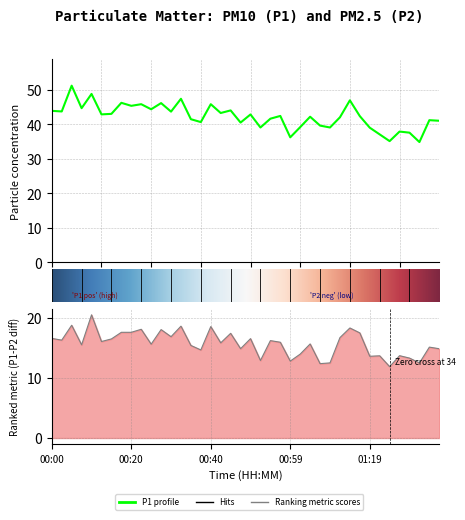

Reading left to right, list all the values displayed in this chart.

43.9	43.8	51.2	44.7	48.8	42.9	43.0	46.2	45.4	45.9	44.4	46.2	43.7	47.4	41.5	40.7	45.9	43.3	44.0	40.5	42.9	39.1	41.6	42.5	36.2	39.2	42.2	39.6	39.1	42.0	47.0	42.4	39.0	37.1	35.1	37.9	37.6	34.9	41.2	41.0